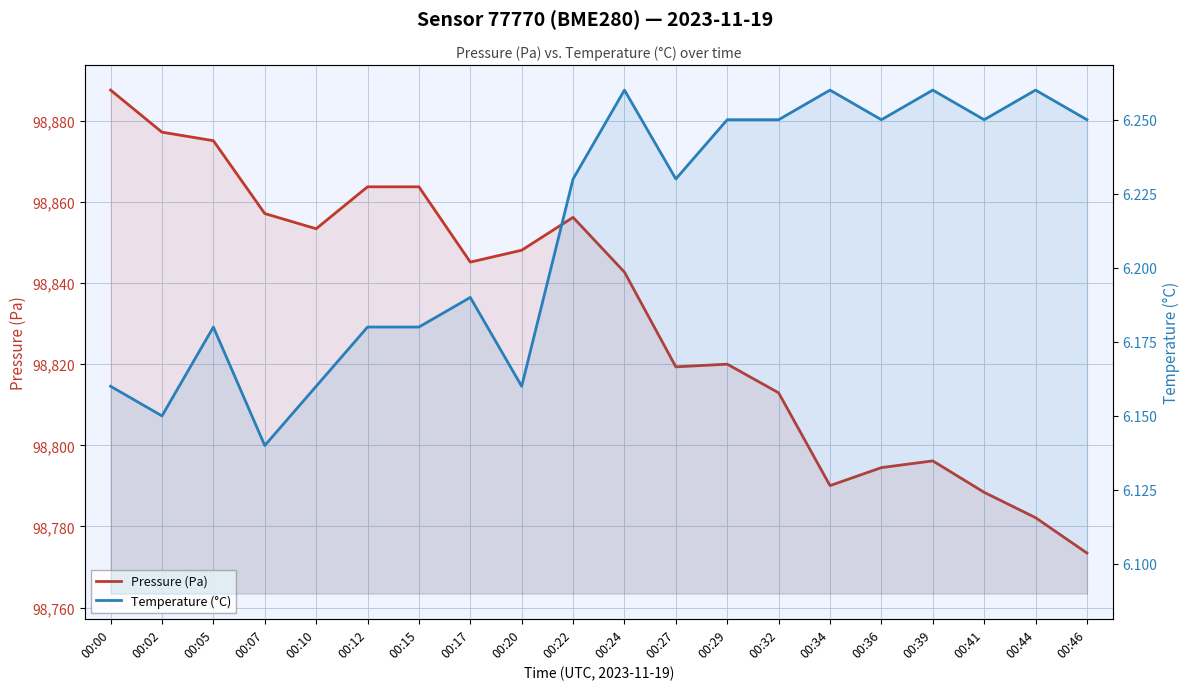

True or false: Temperature (°C) and Pressure (Pa) cross at least once.

False